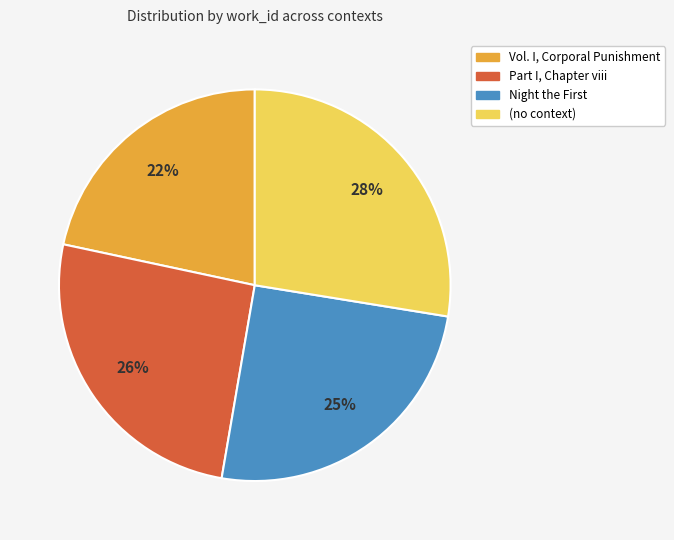

How many segments does this pie chart have?

4